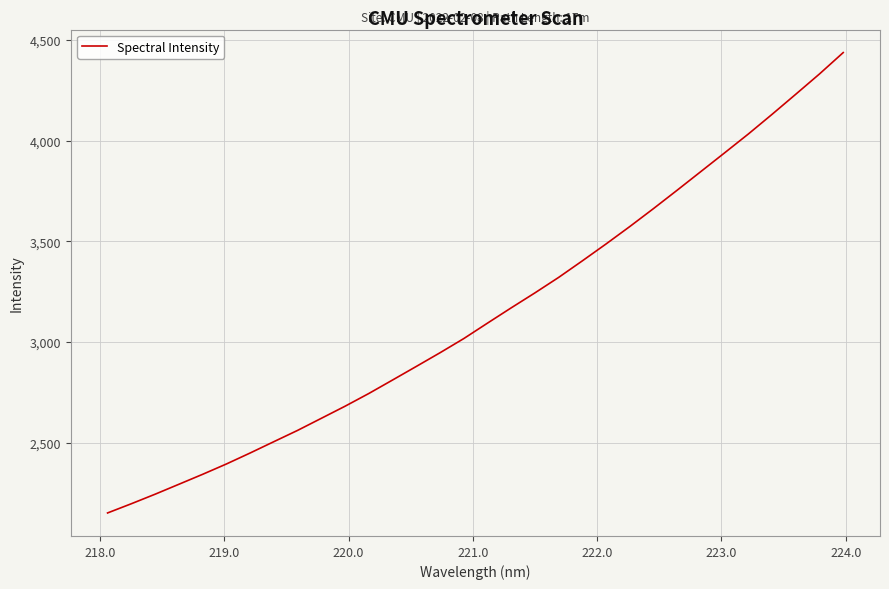

What is the average value?

3140.3